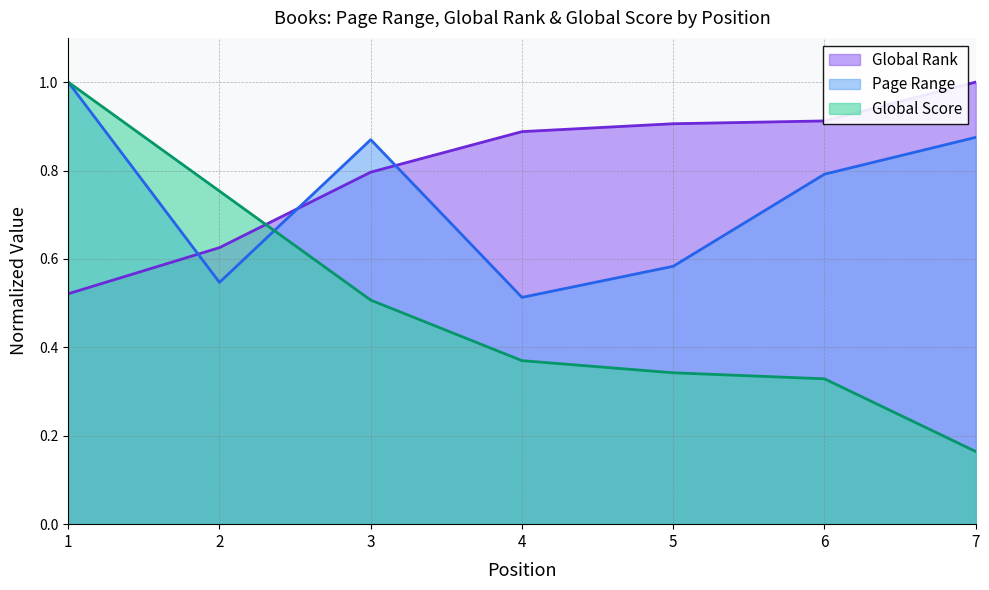

True or false: Page Range has a value of 0.9 at 3.

True